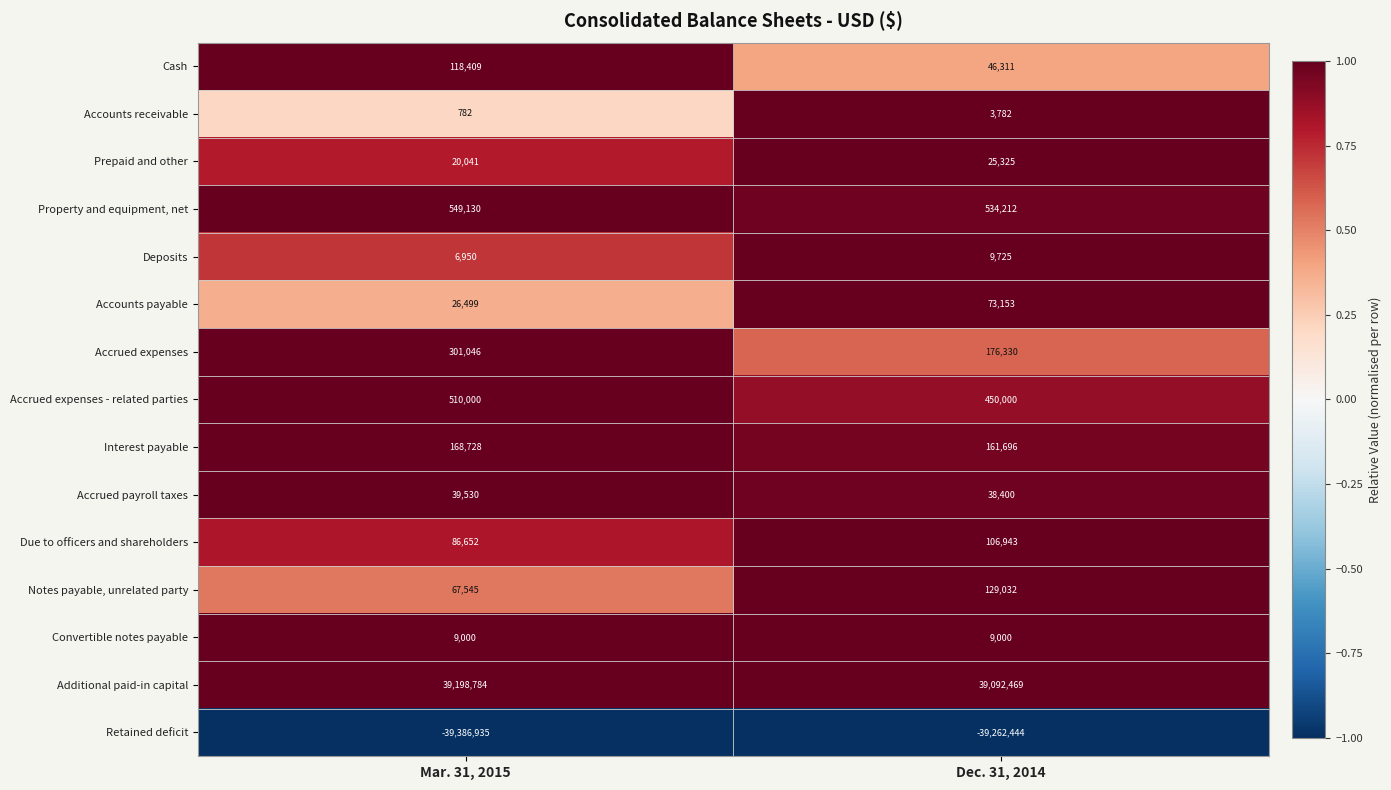

At which label does Property and equipment, net reach its peak?

Mar. 31, 2015